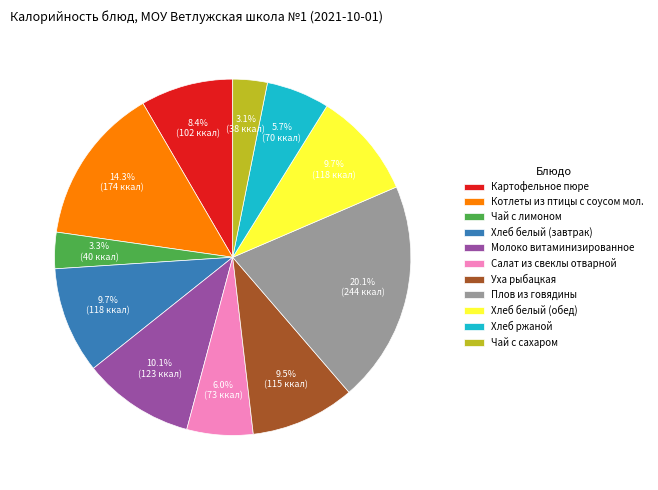

What is the largest slice in the pie chart?

Плов из говядины